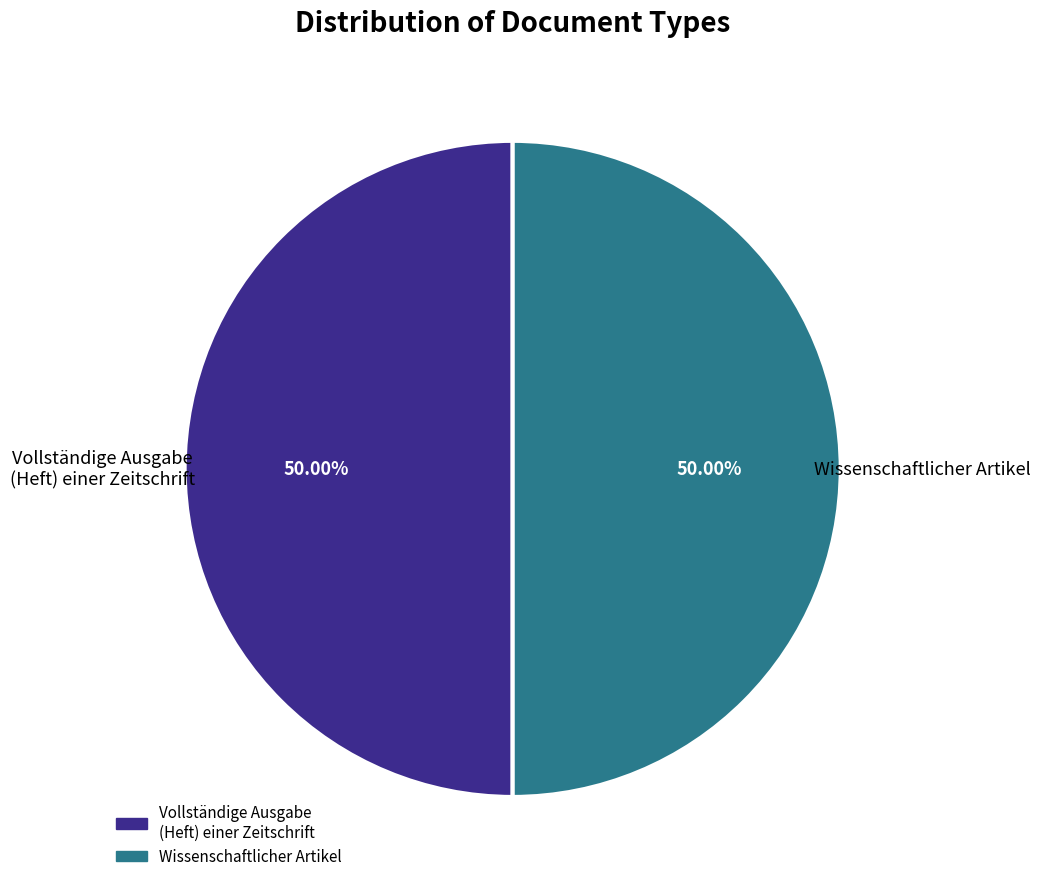

Count the number of slices in the pie.

2